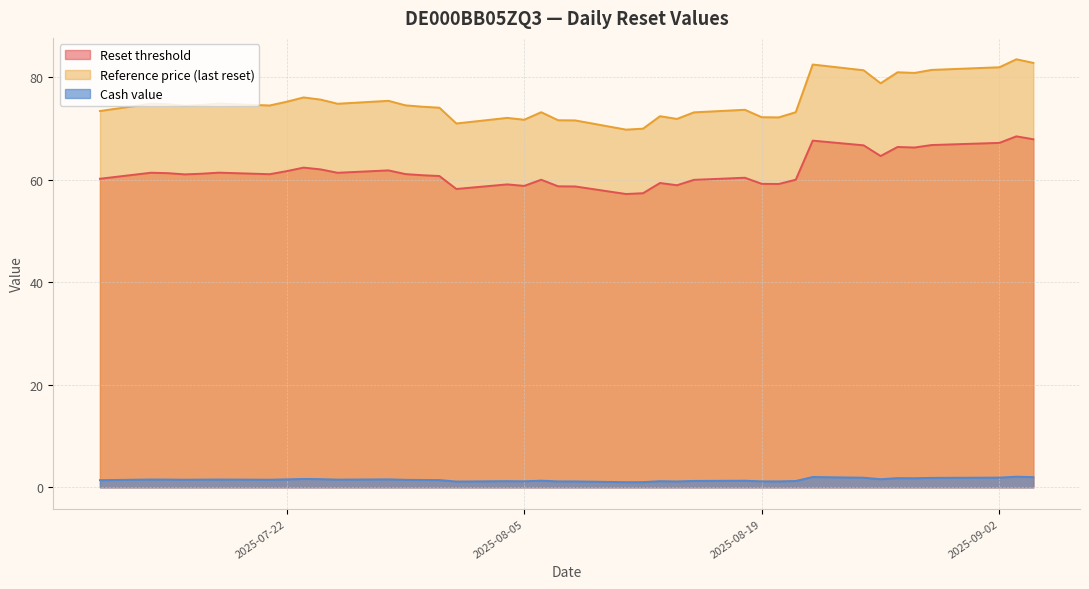

True or false: Cash value and Reset threshold intersect in this chart.

False